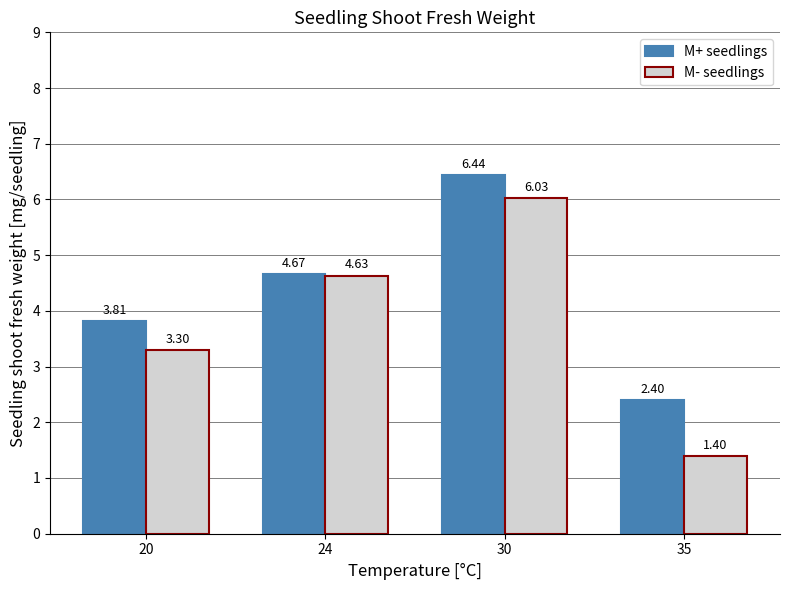

At how many categories does at least one series exceed 3?

3